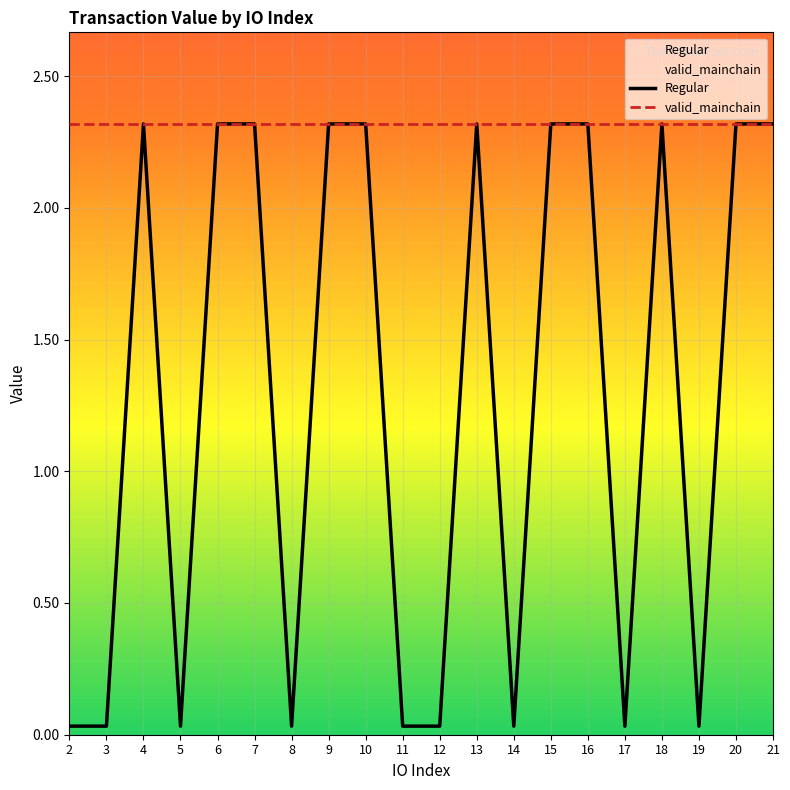

Reading right to left, list all the values displayed in this chart.

Regular: 21=2.3	20=2.3	19=0.0	18=2.3	17=0.0	16=2.3	15=2.3	14=0.0	13=2.3	12=0.0	11=0.0	10=2.3	9=2.3	8=0.0	7=2.3	6=2.3	5=0.0	4=2.3	3=0.0	2=0.0
valid_mainchain: 21=2.3	20=2.3	19=2.3	18=2.3	17=2.3	16=2.3	15=2.3	14=2.3	13=2.3	12=2.3	11=2.3	10=2.3	9=2.3	8=2.3	7=2.3	6=2.3	5=2.3	4=2.3	3=2.3	2=2.3